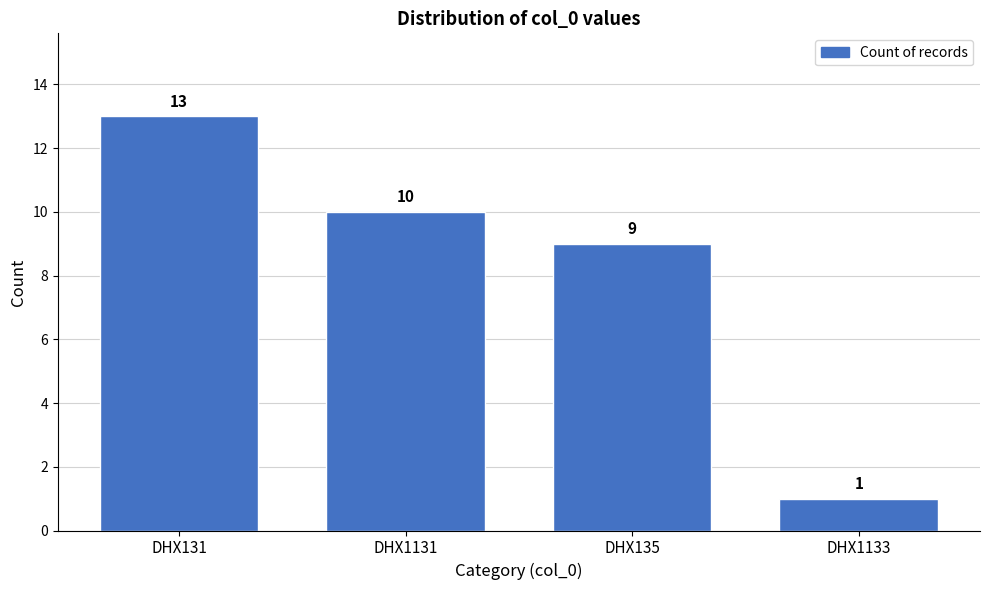

Reading right to left, transcribe all the data shown in this chart.

1	9	10	13